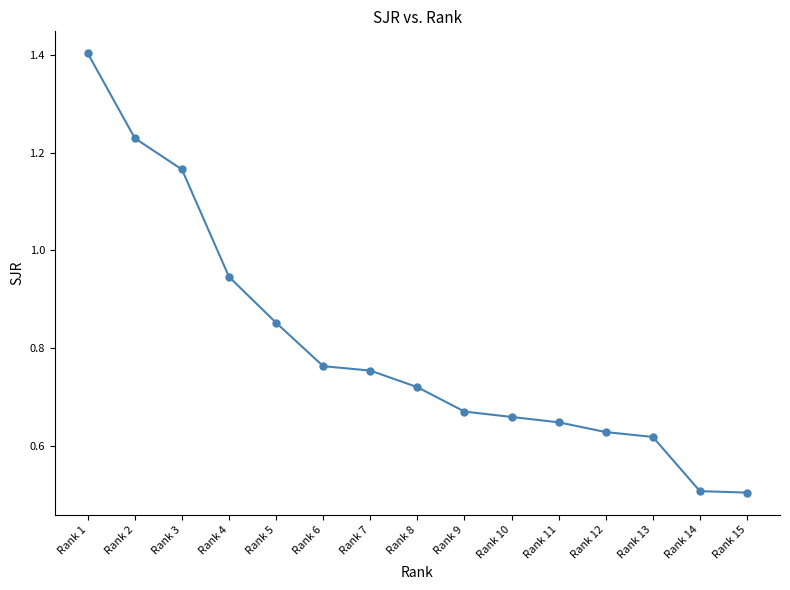

What is the sum of the values at Rank 10 and Rank 5?

1.5